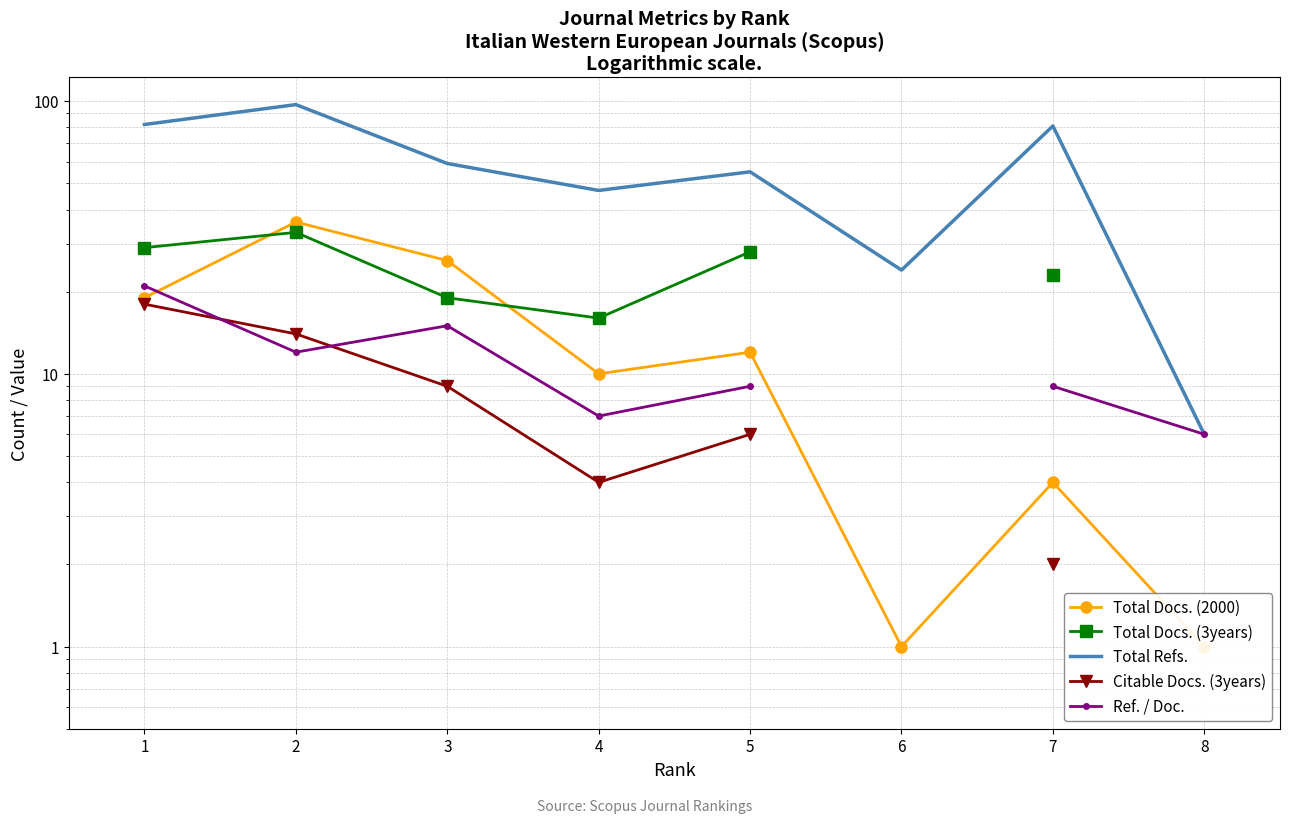

Where is Total Docs. (2000) nearest to the value 18?

1